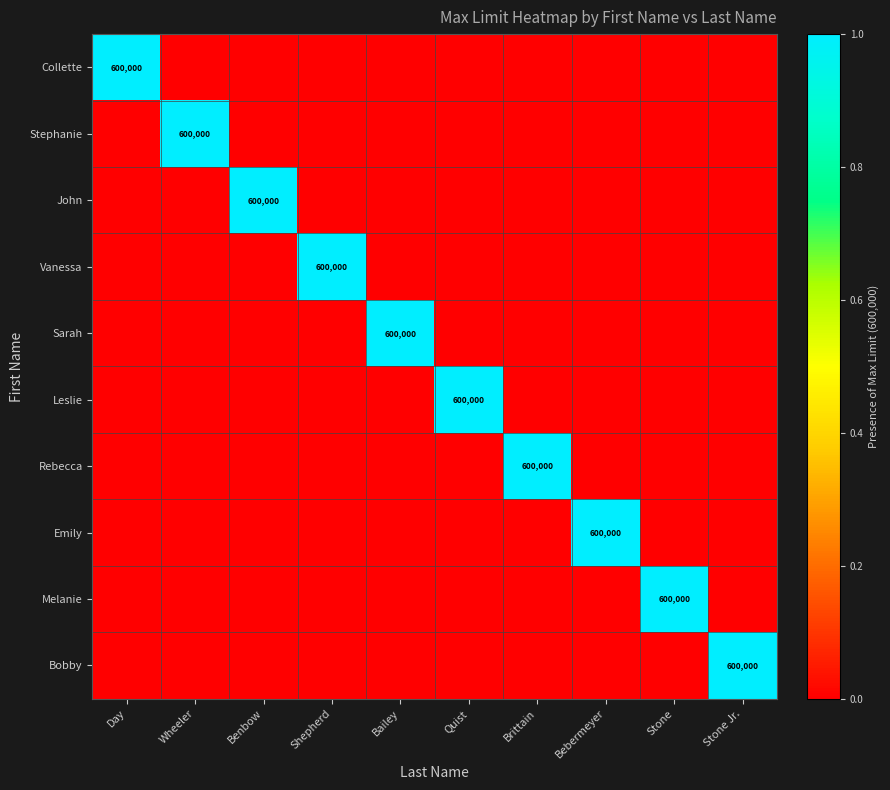

The value of Collette at Day is 299328. True or false?

False